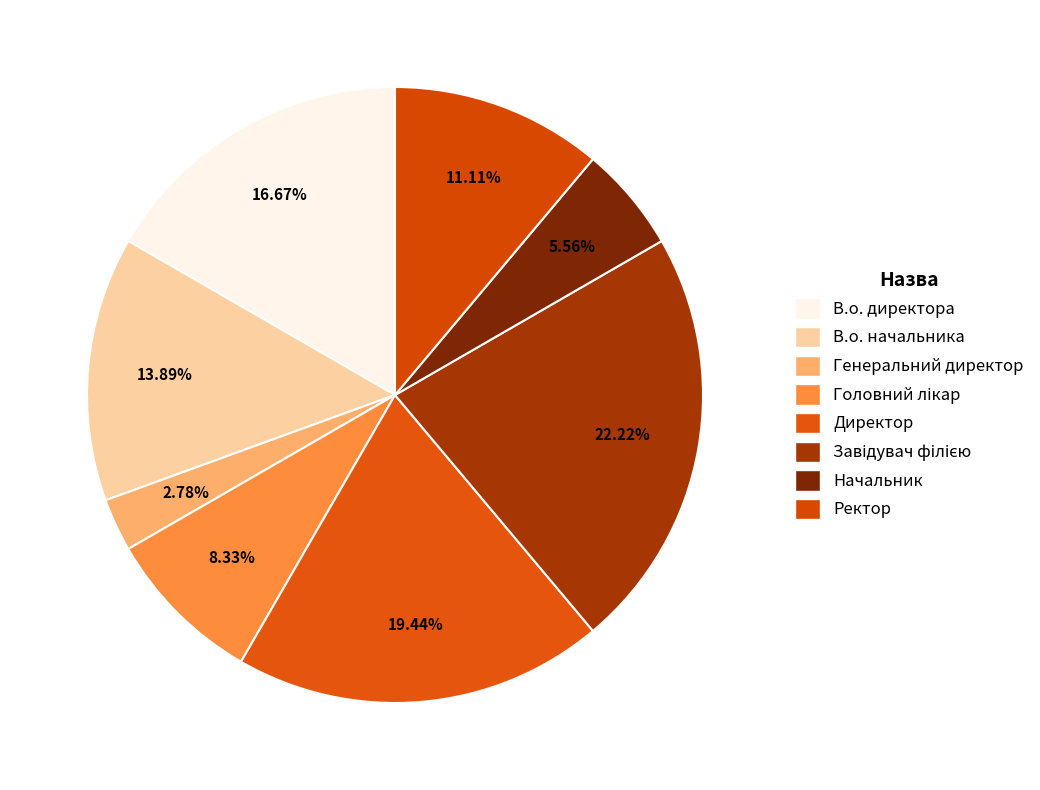

Is Завідувач філією the majority of the pie?

No